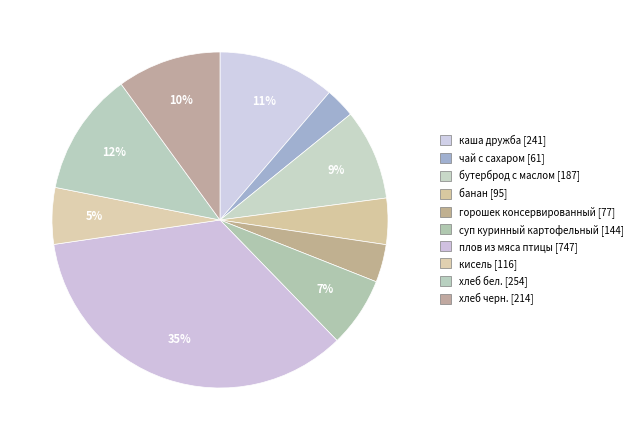

Count the number of slices in the pie.

10